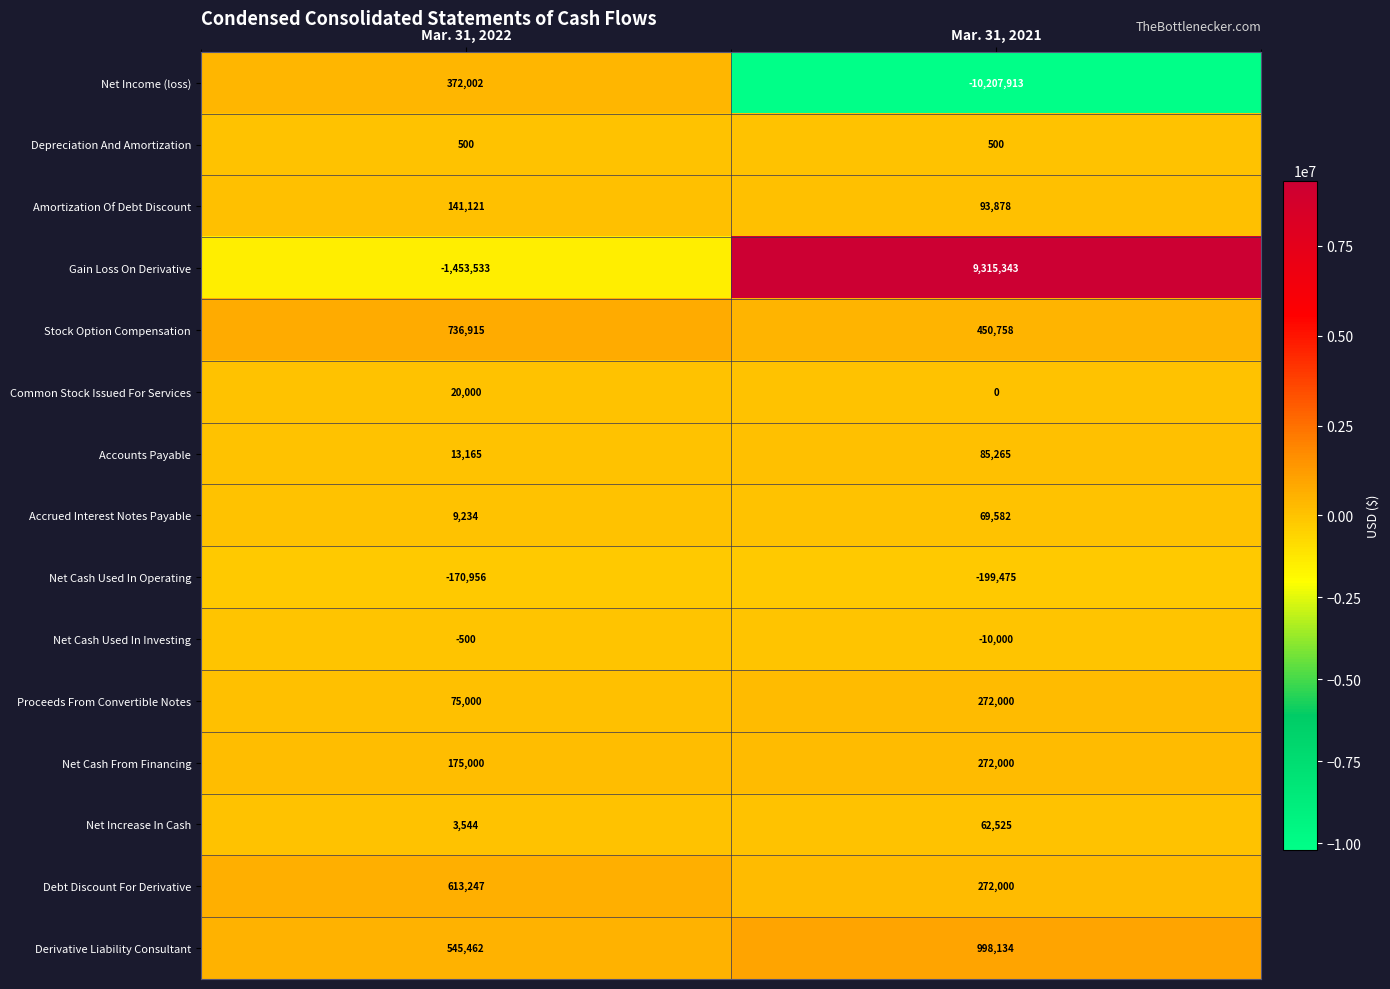

Which series has the widest spread of values?

Gain Loss On Derivative